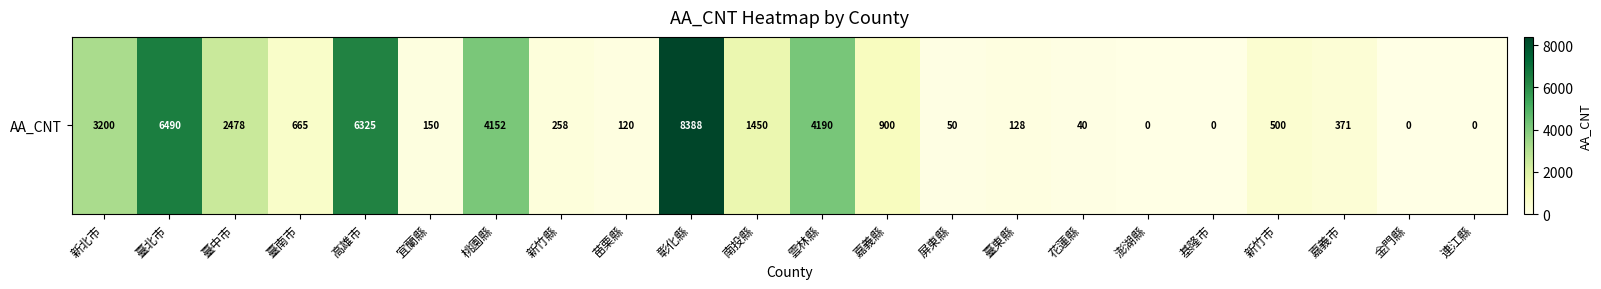

How many series are shown in this chart?

1